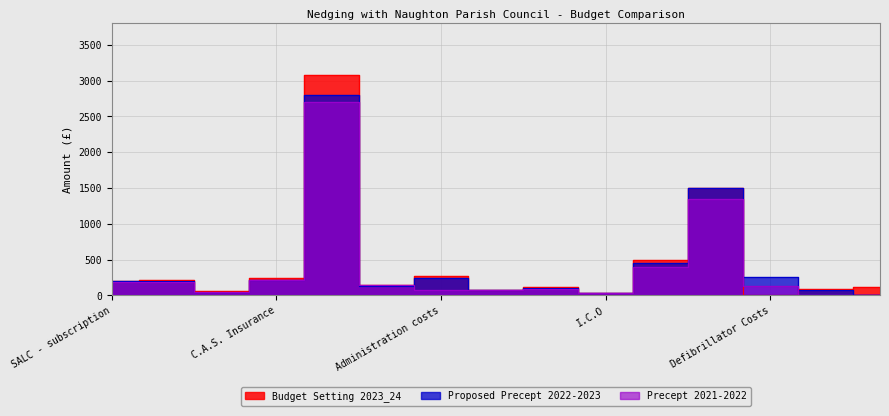

Which has a higher value, Speed Indicators or Clerk's Salary?

Clerk's Salary